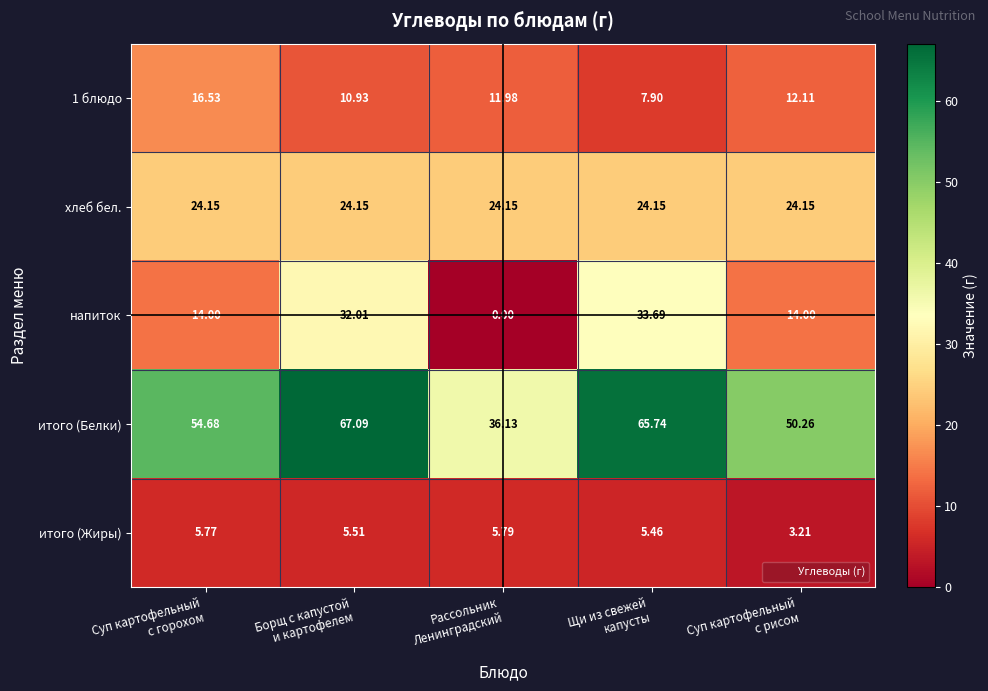

At Рассольник
Ленинградский, list the series in order from smallest to largest.

напиток, итого (Жиры), 1 блюдо, хлеб бел., итого (Белки)